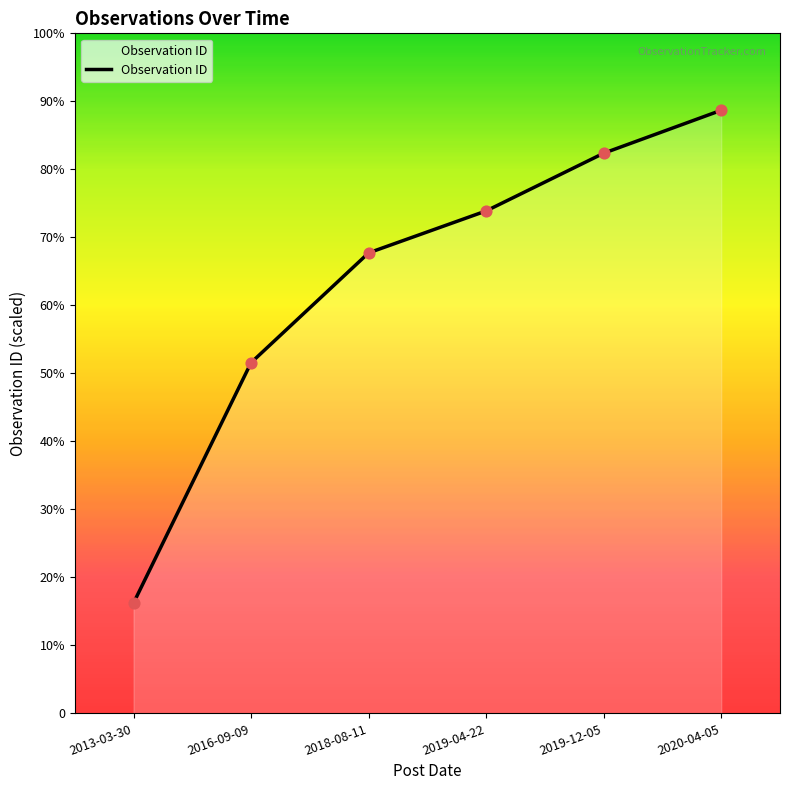

What is the ratio of the value at 2019-04-22 to the value at 2013-03-30?

4.6